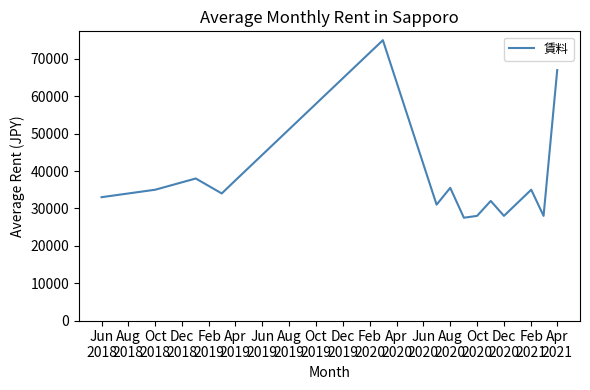

What is the smallest value displayed?

27500